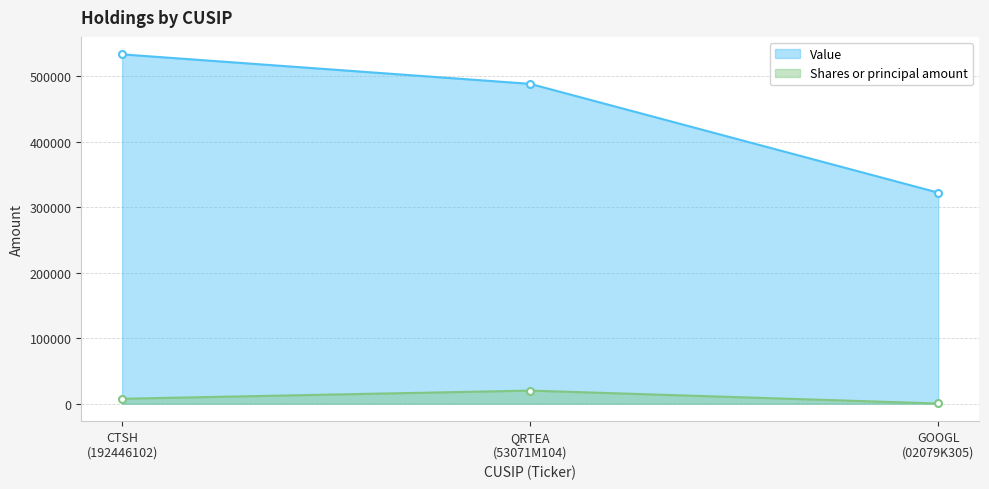

Which series has the largest total across all categories?

Value